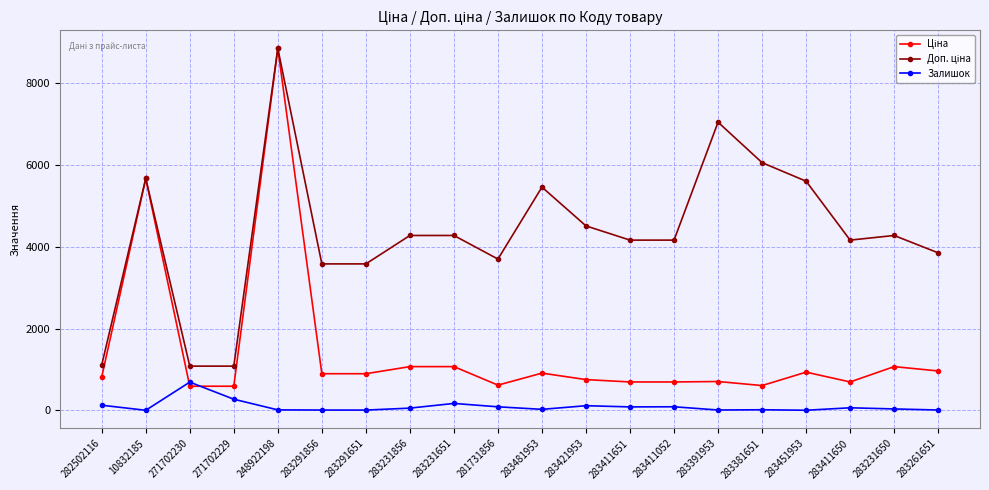

At which category is the sum across all series the highest?

248922198